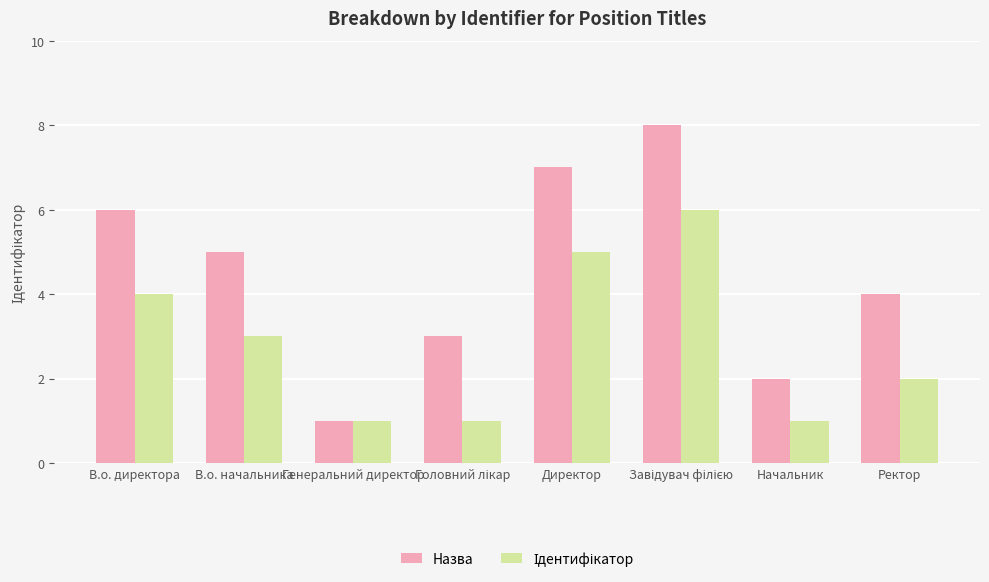

The value of Назва at Начальник is 2. True or false?

True